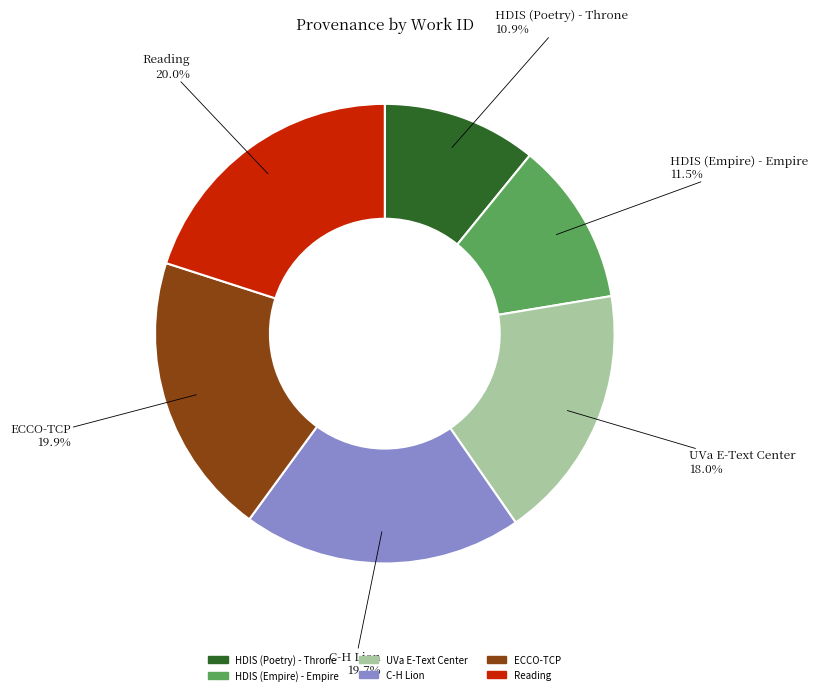

Is there a majority slice in this chart?

No